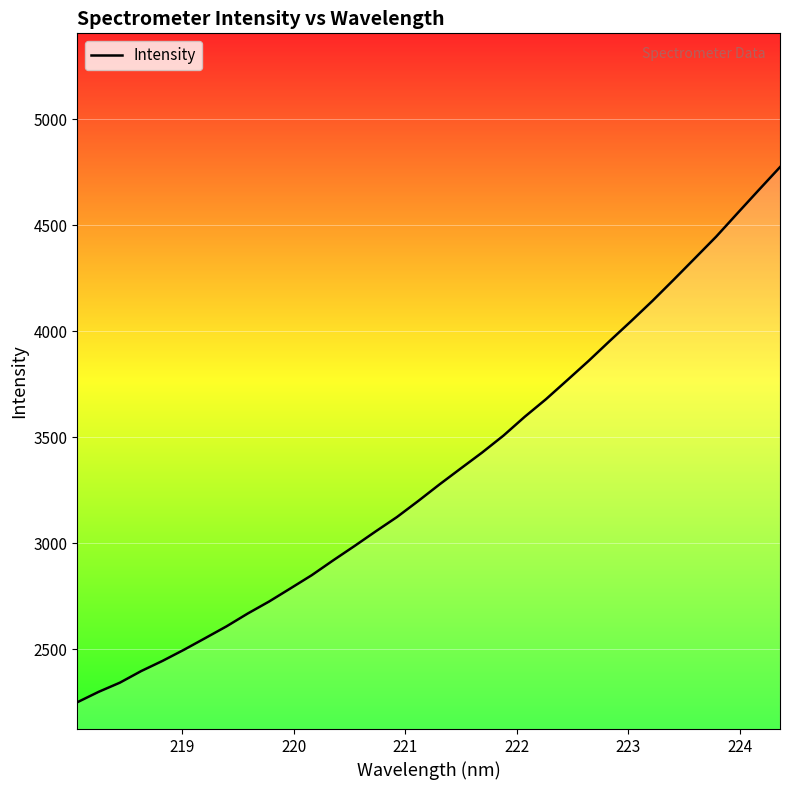

What position from the right is 224?

28